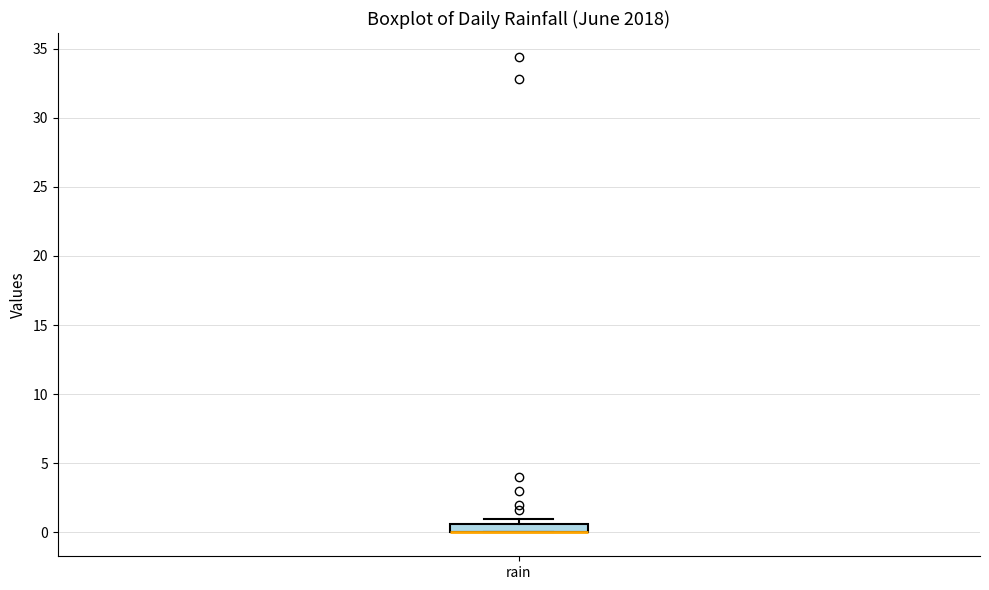

Where is the lower edge of the box for rain on the y-axis? The values are not printed on the chart, so give them approximately, as read against the axis.

0.0